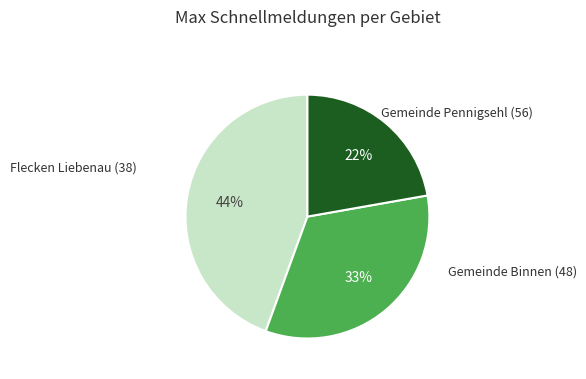

Does any single category account for the majority?

No